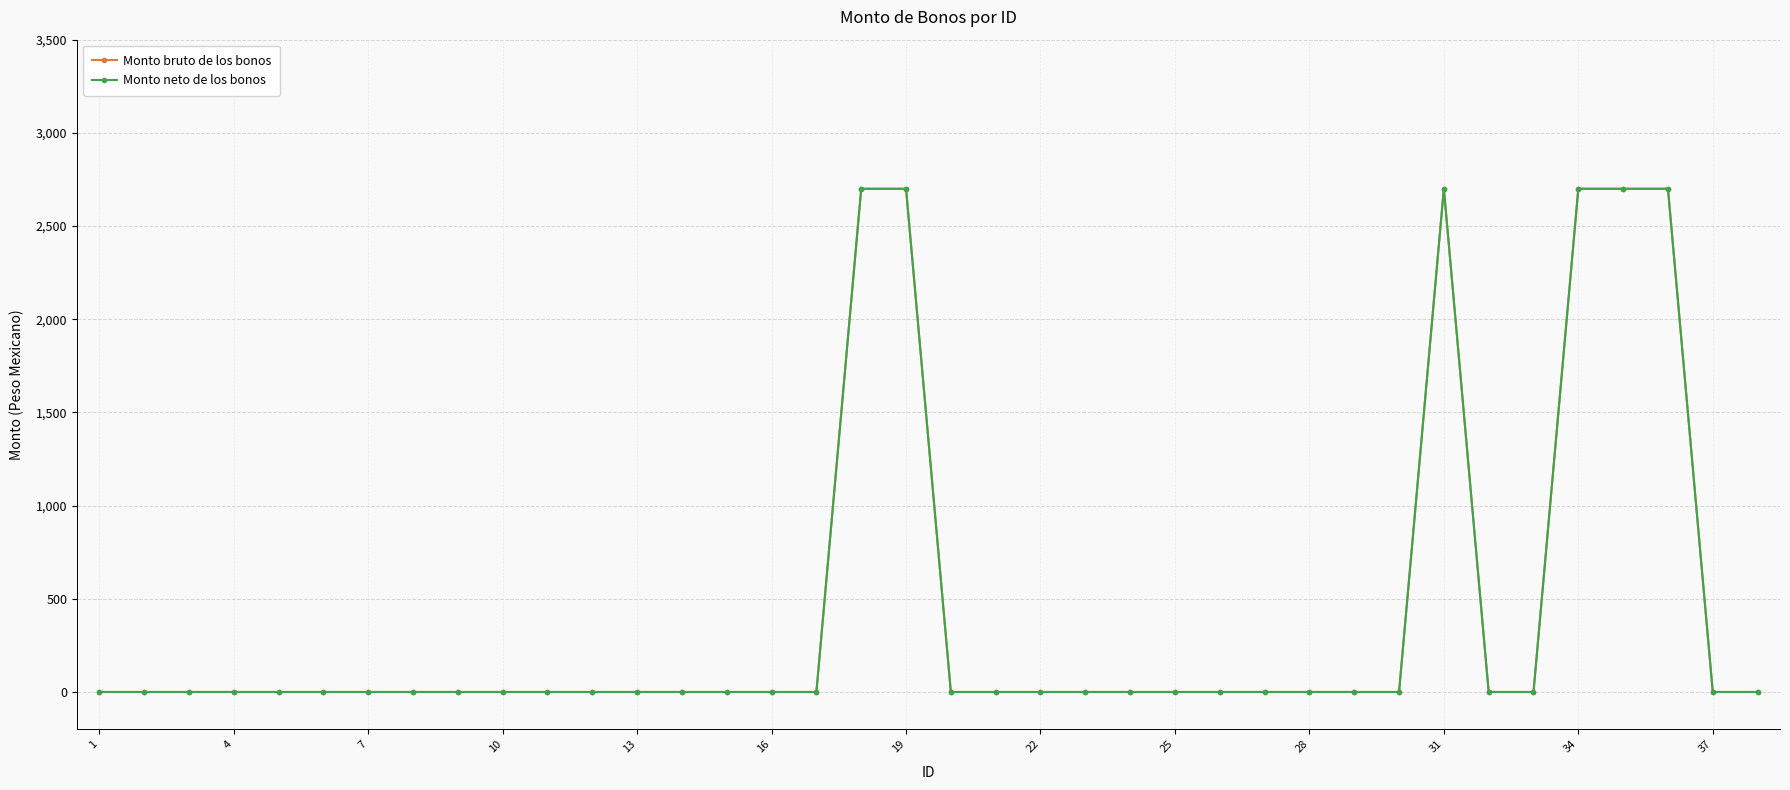

True or false: Monto bruto de los bonos and Monto neto de los bonos cross at least once.

False